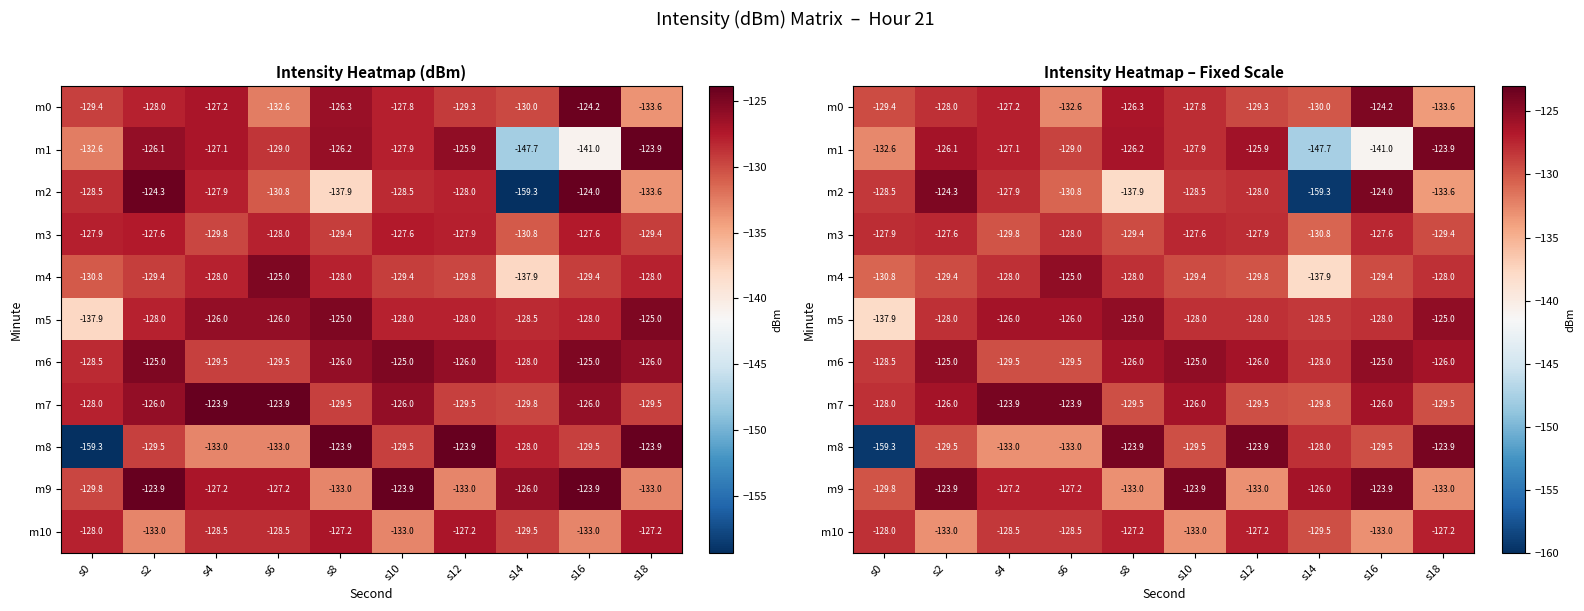

How many values in the m1 series are below -127?

6